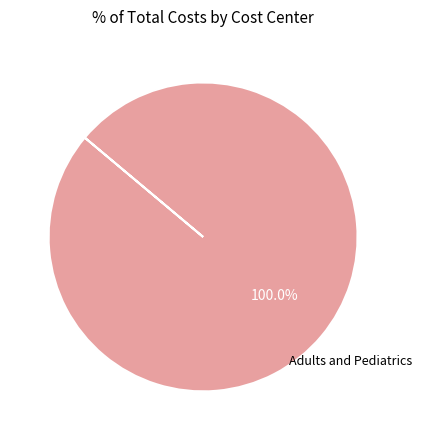

Is there any slice that represents more than half of the pie?

Yes